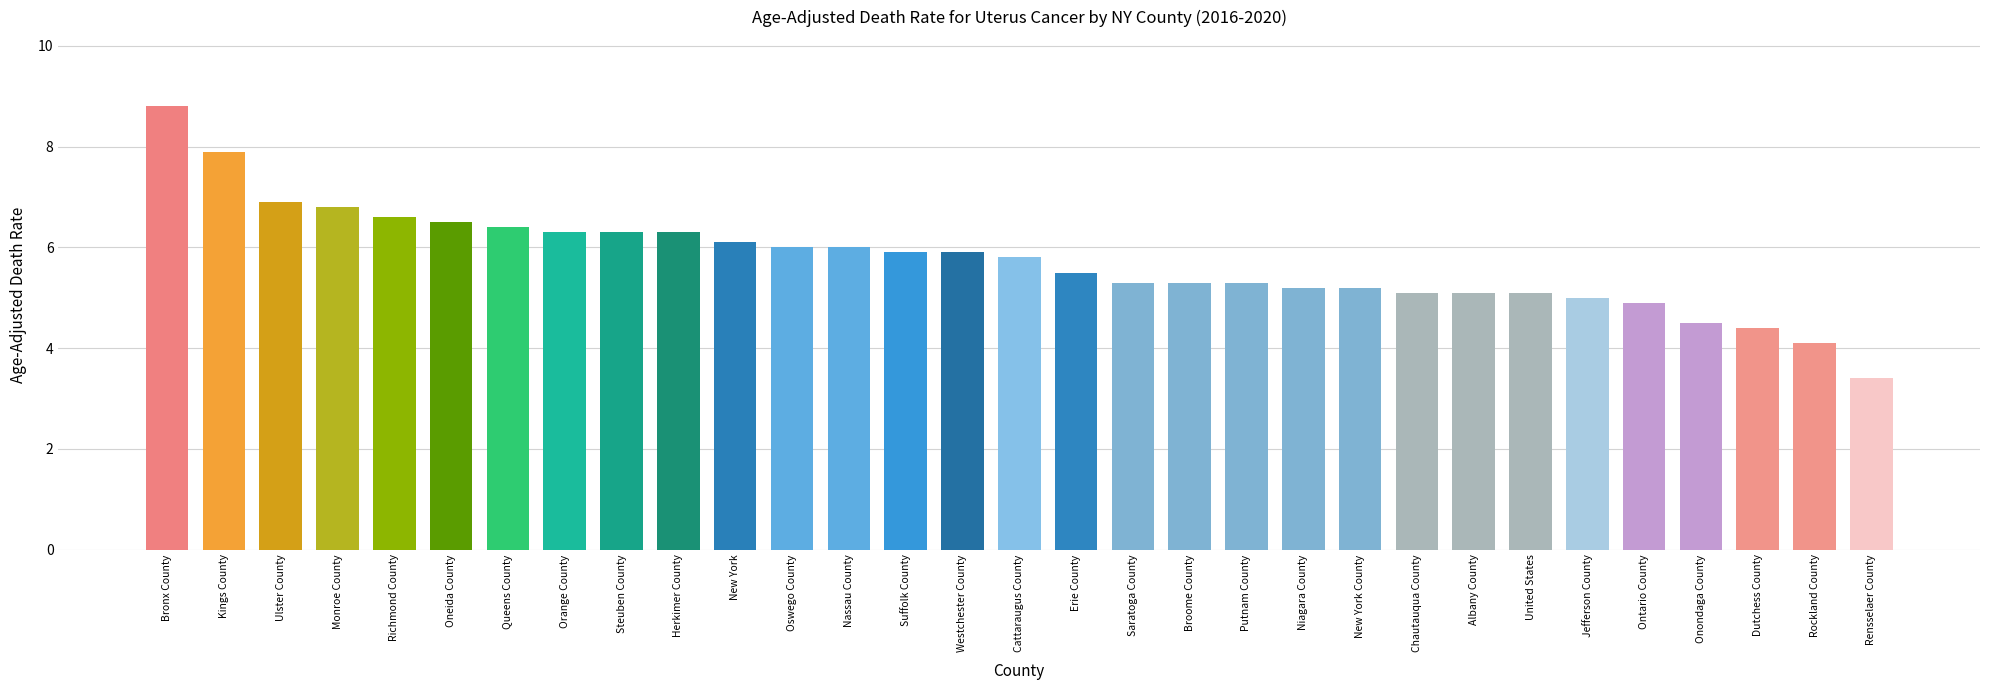

What is the difference between the values at Chautauqua County and Ulster County?

1.8